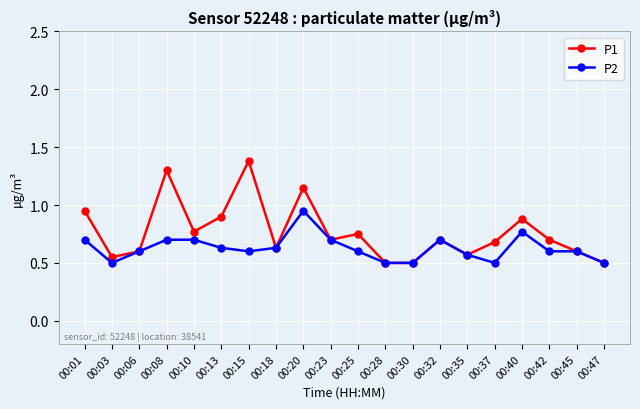

Where is the first local maximum for P1?

00:08